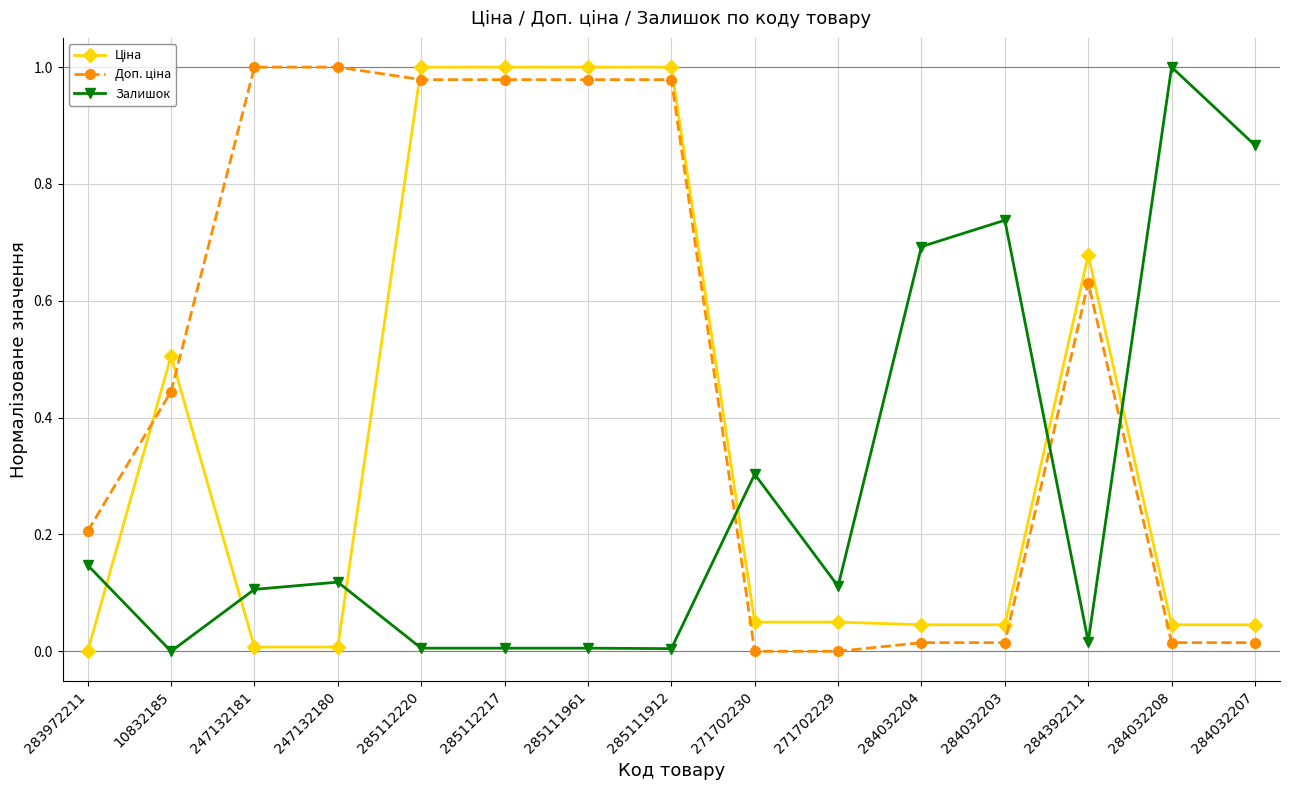

What is the label of the 9th point from the right?

285111961